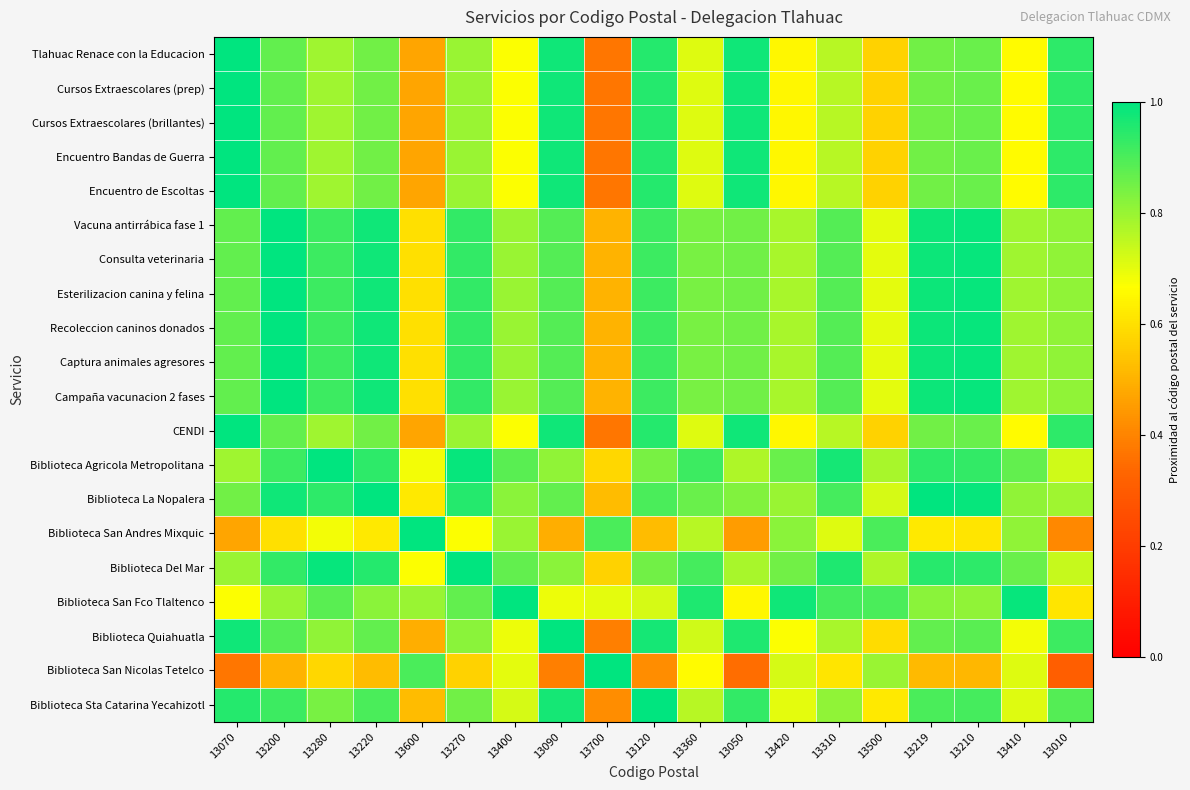

Which series has the widest spread of values?

Biblioteca San Nicolas Tetelco